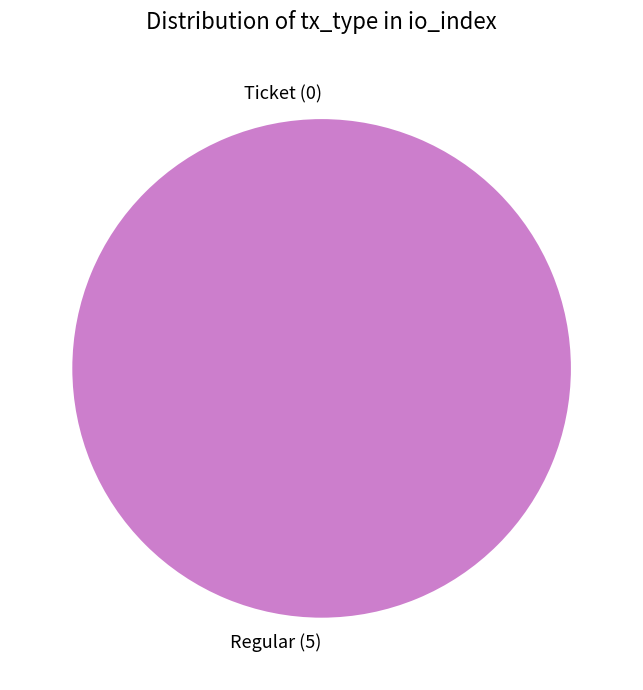

Which slice is the smallest?

Ticket (io_index=0)